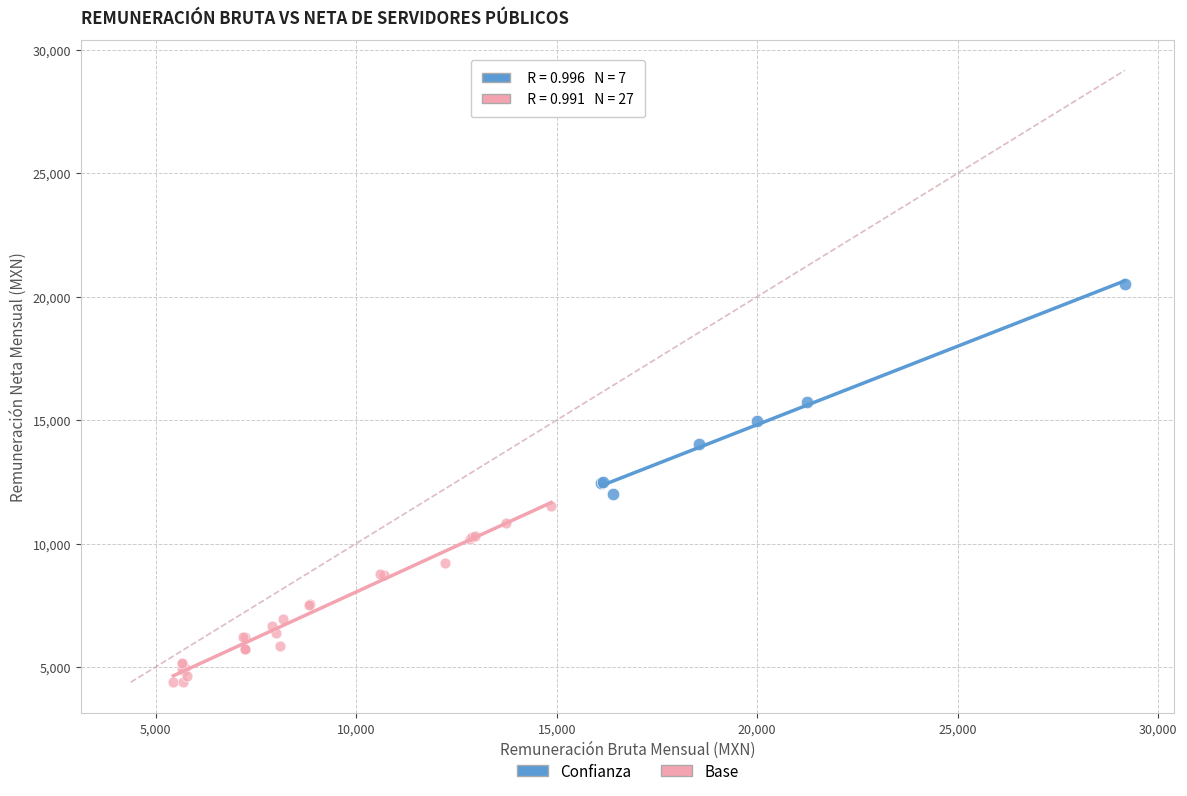

Which series contains the lowest Y value?

Base